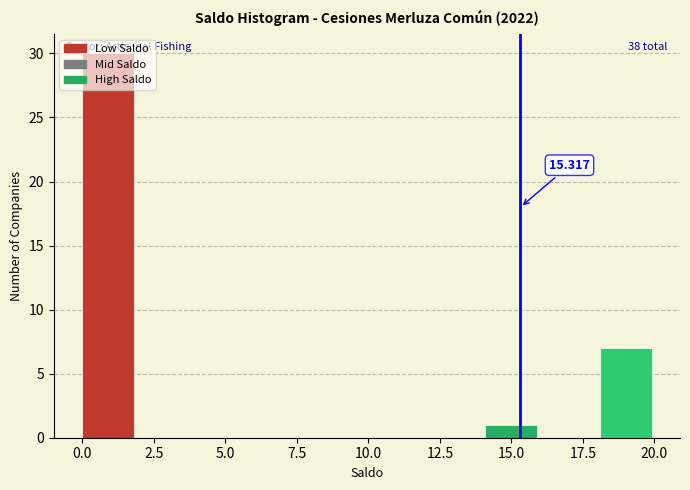

Which range on the x-axis has the tallest bar?

0 to 2